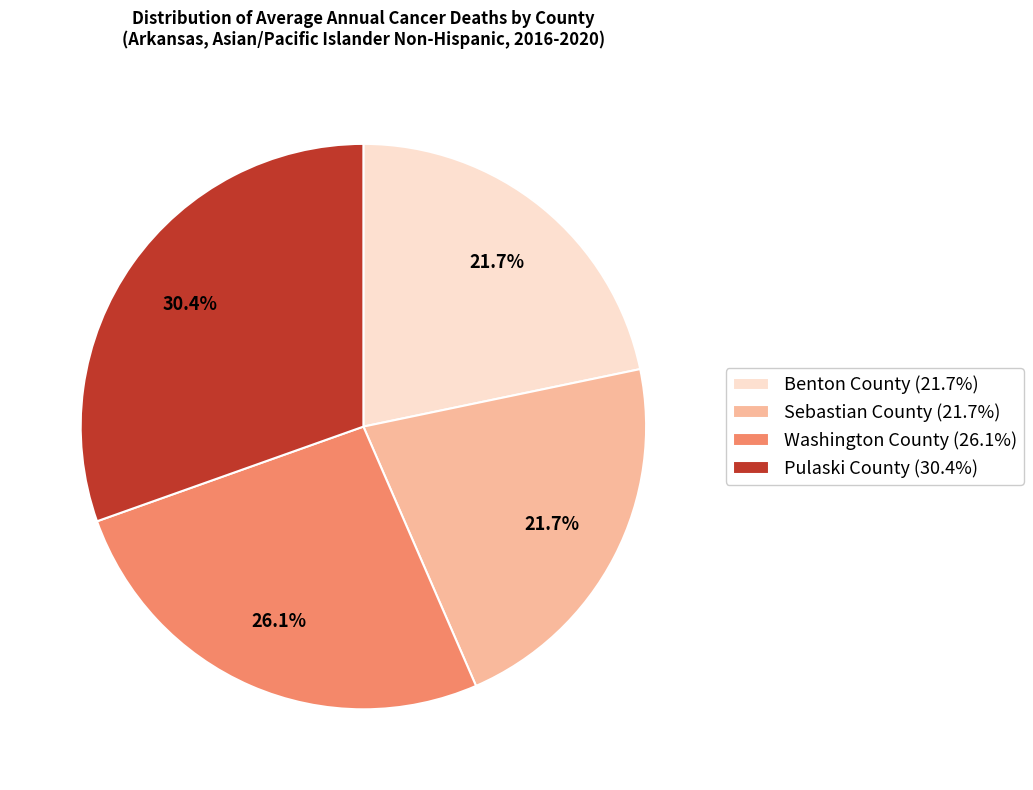

To the nearest percent, what is the average slice percentage?

25%